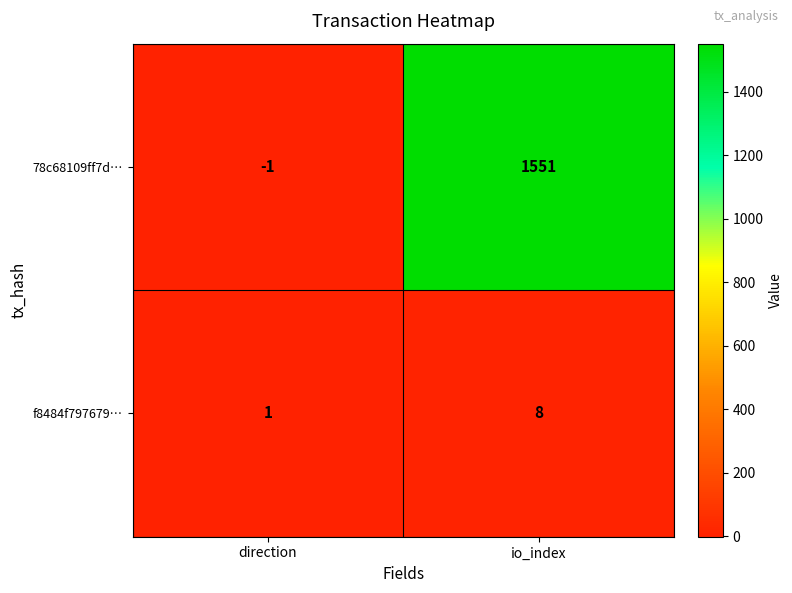

Rank the series at io_index from highest to lowest value.

78c68109ff7d…, f8484f797679…